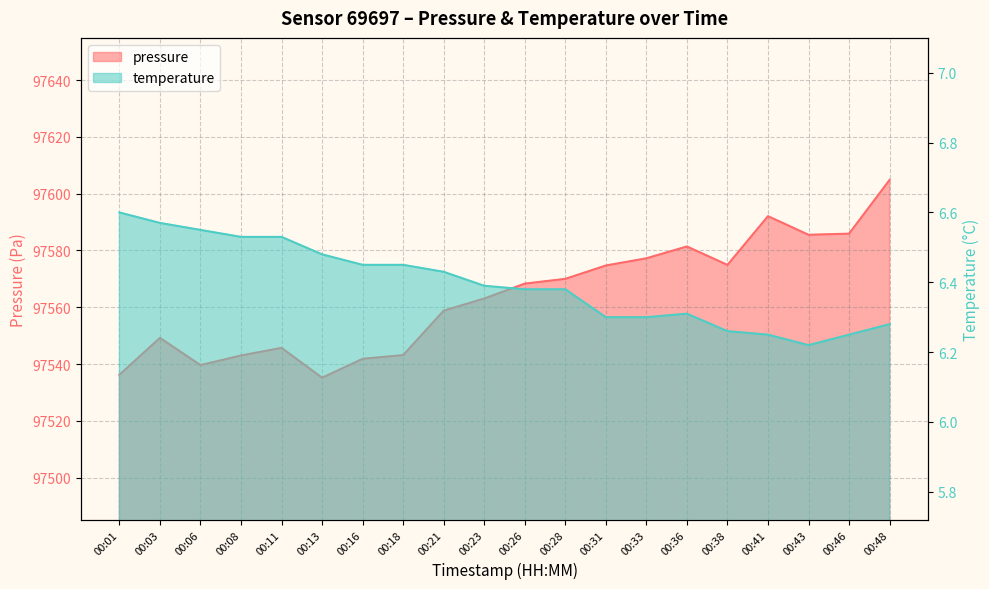

What is the sum of the temperature values at 00:46 and 00:33?

12.6